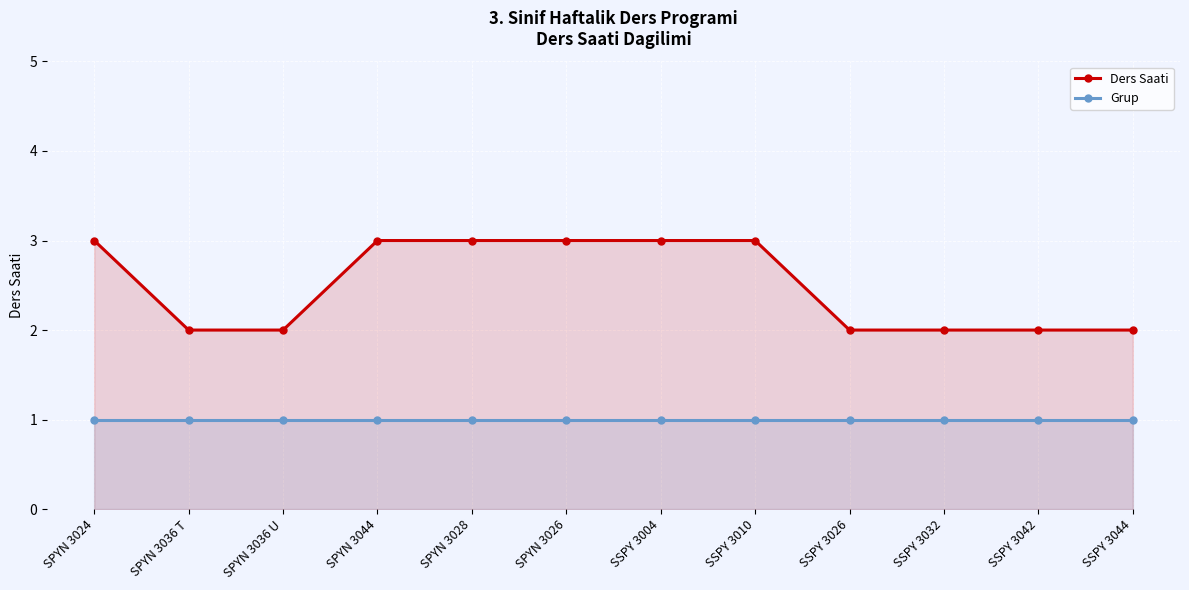

Reading left to right, transcribe all the data shown in this chart.

Ders Saati: SPYN 3024=3	SPYN 3036 T=2	SPYN 3036 U=2	SPYN 3044=3	SPYN 3028=3	SPYN 3026=3	SSPY 3004=3	SSPY 3010=3	SSPY 3026=2	SSPY 3032=2	SSPY 3042=2	SSPY 3044=2
Grup: SPYN 3024=1	SPYN 3036 T=1	SPYN 3036 U=1	SPYN 3044=1	SPYN 3028=1	SPYN 3026=1	SSPY 3004=1	SSPY 3010=1	SSPY 3026=1	SSPY 3032=1	SSPY 3042=1	SSPY 3044=1